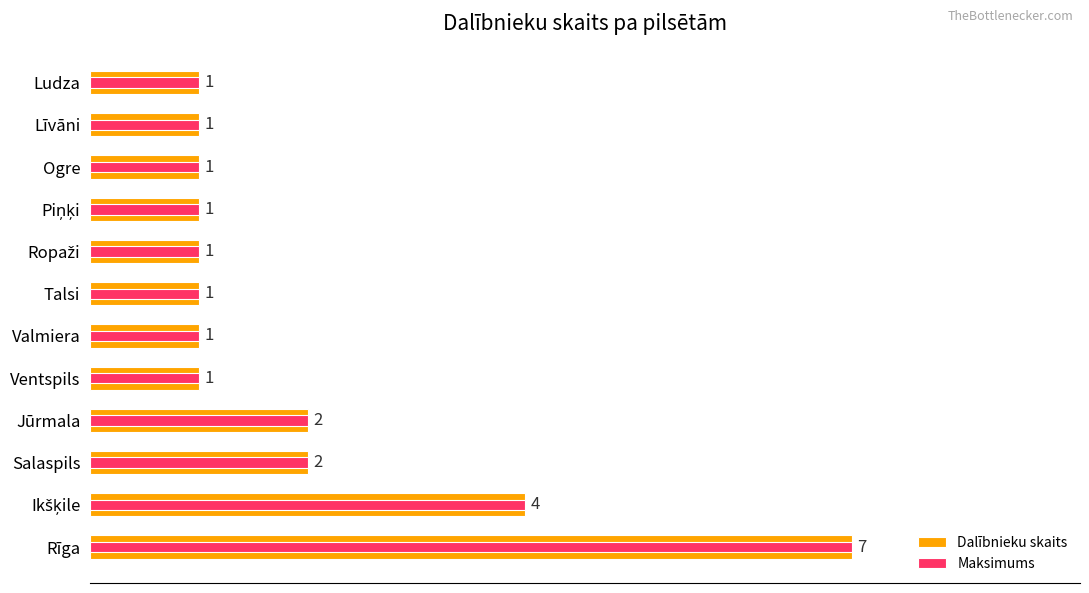

List the series in order of their peak value, lowest first.

Dalībnieku skaits, Maksimums